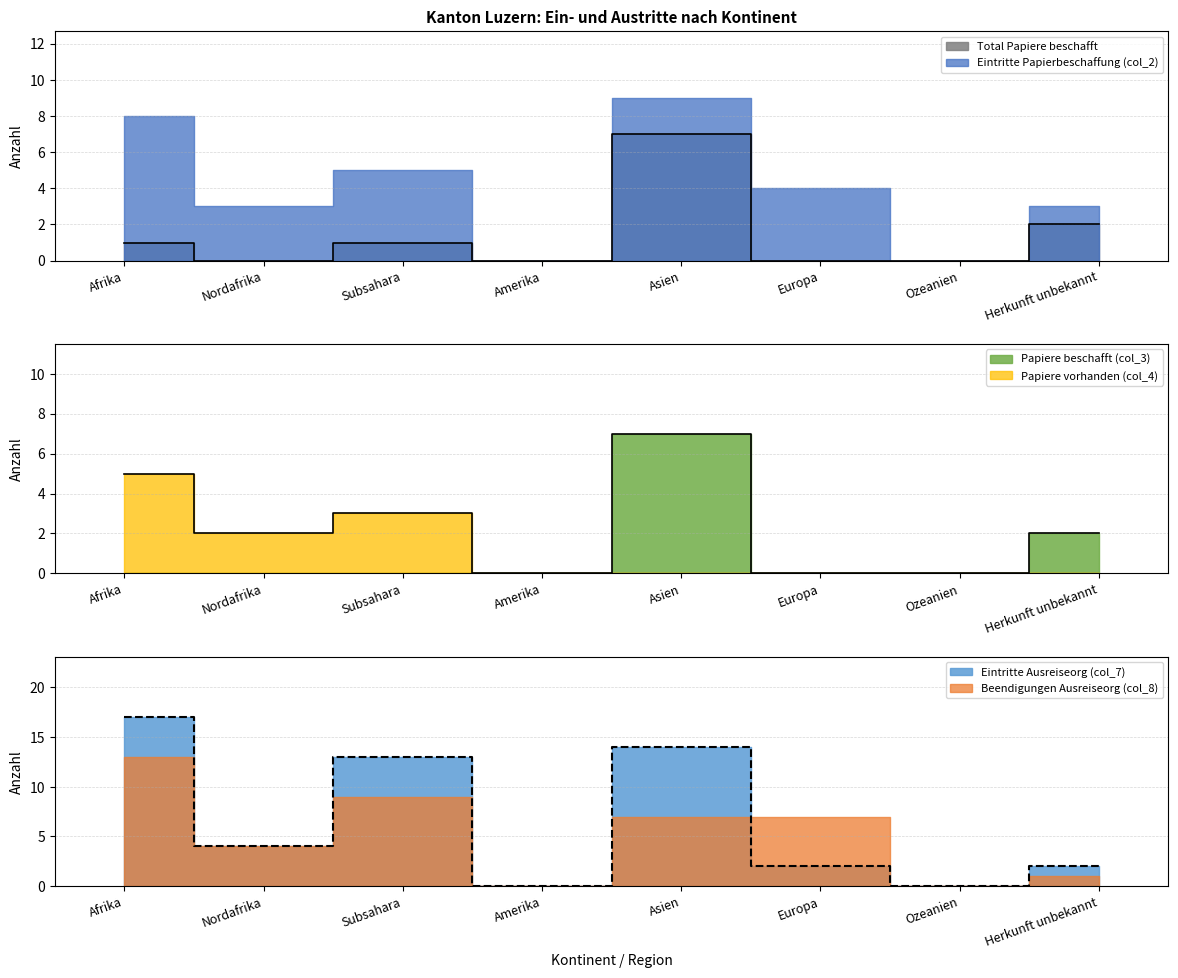

Which label corresponds to the smallest value in the chart?

Nordafrika